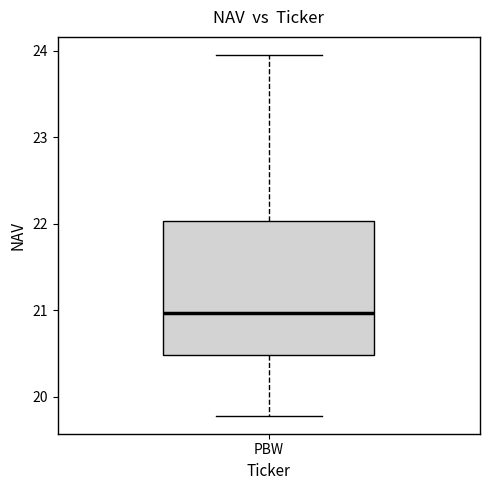

Where does the upper whisker of the box for PBW end on the y-axis? The values are not printed on the chart, so give them approximately, as read against the axis.

24.0